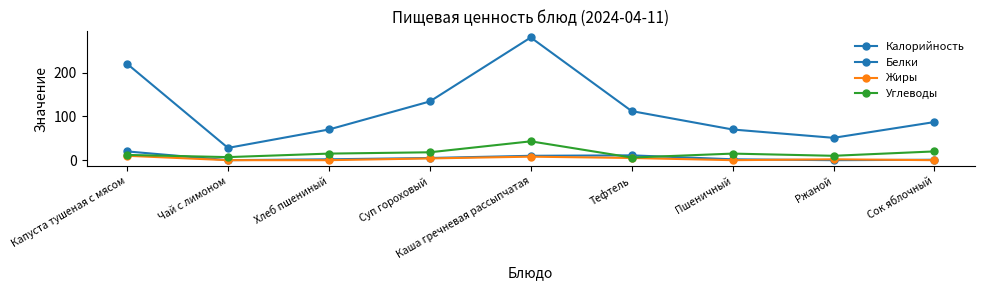

What is the total value across all series at Хлеб пшениный?

87